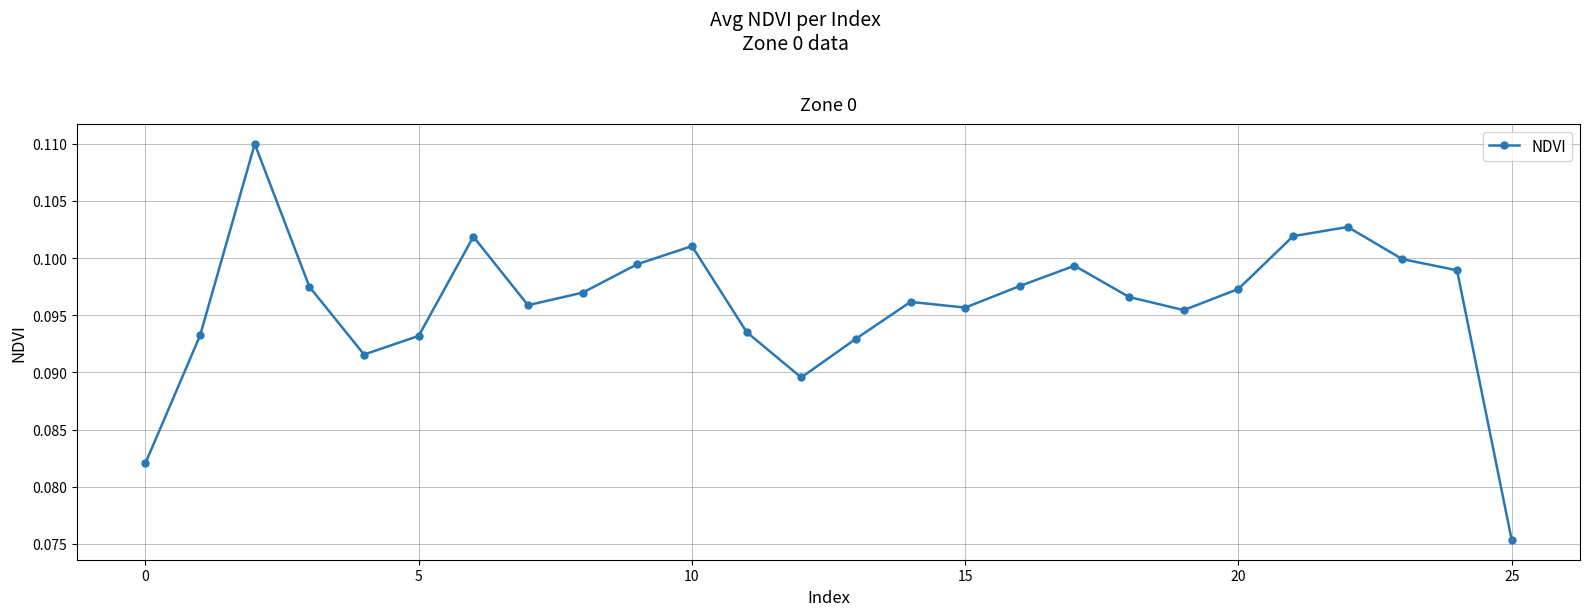

True or false: there are more than 0 points higher than both neighbors.

True